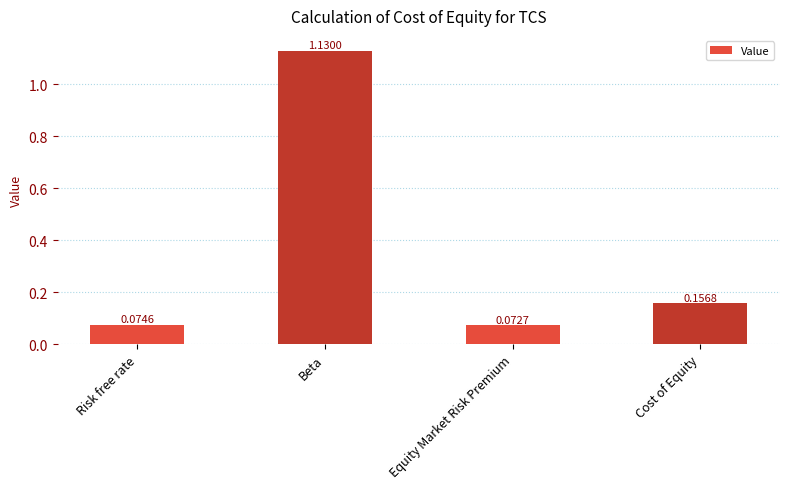

Where is the data nearest to the value 0?

Equity Market Risk Premium